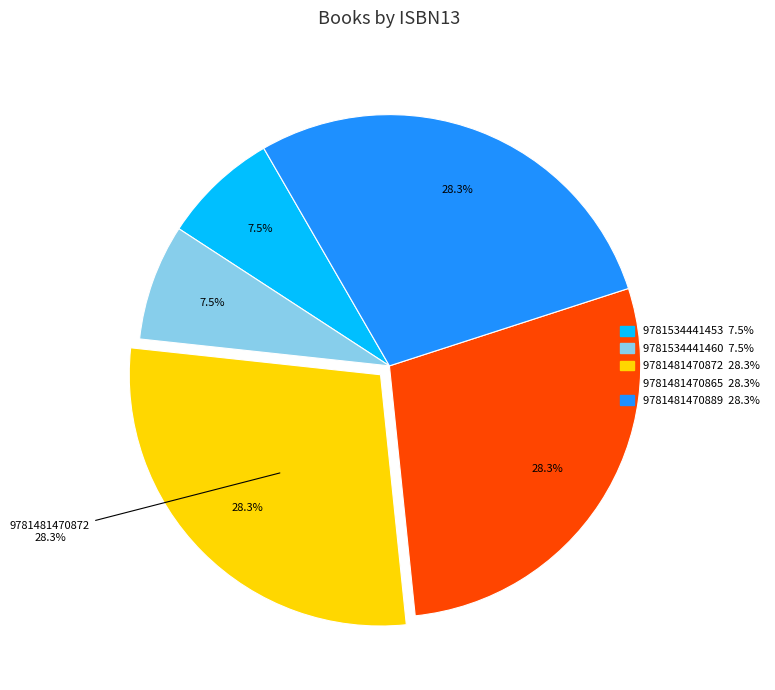

To the nearest percent, what is the average slice percentage?

20%